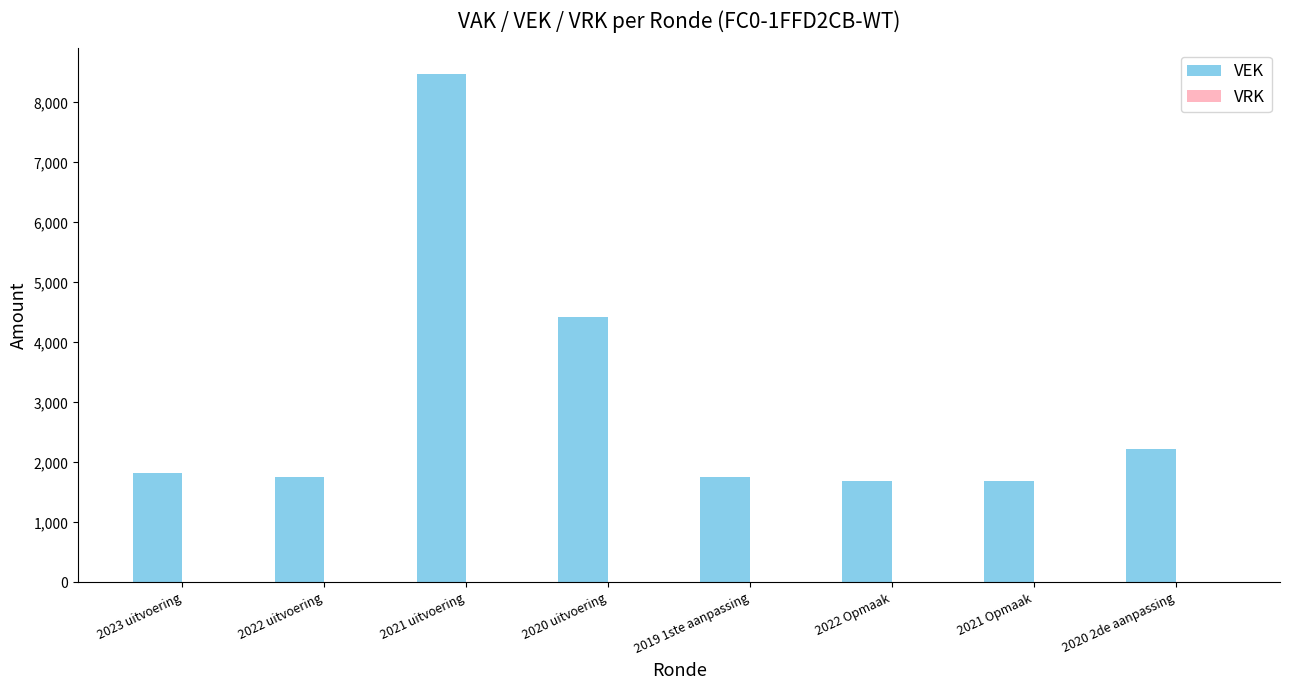

At which category does the chart reach its peak across all series?

2021 uitvoering